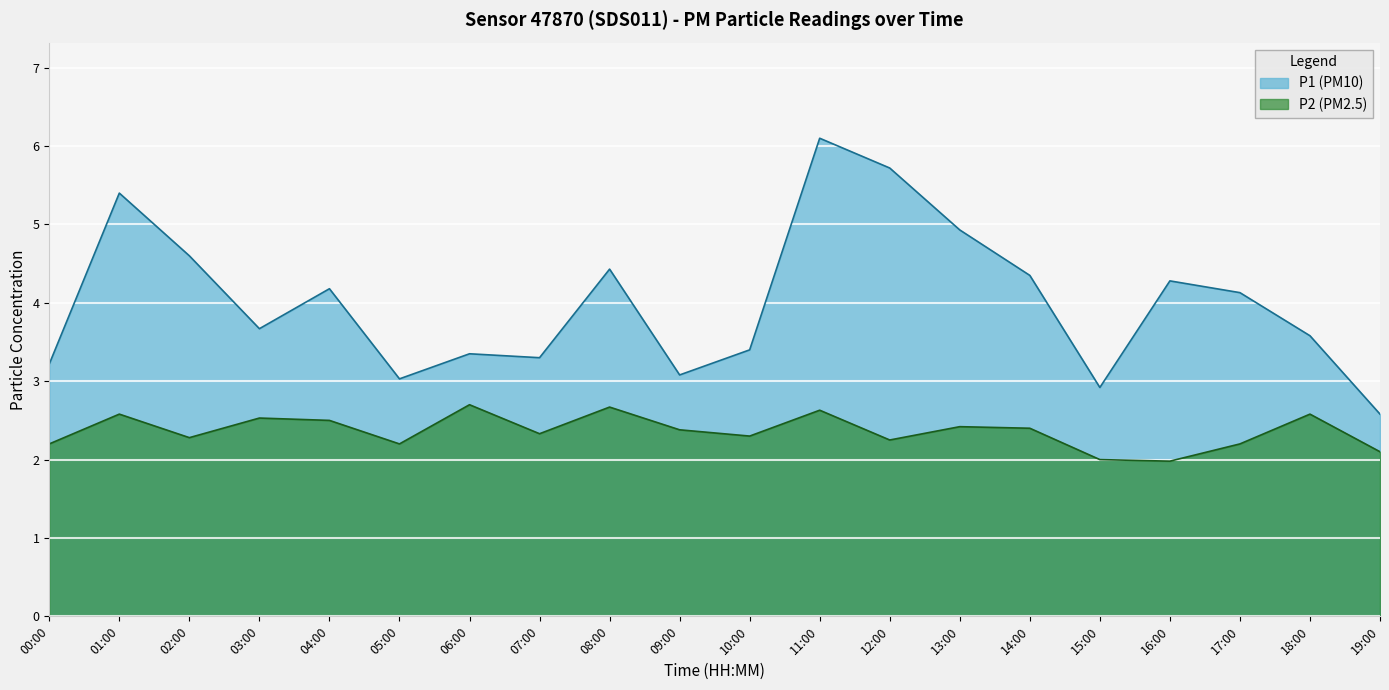

Where does the P2 series first go above 2?

00:00